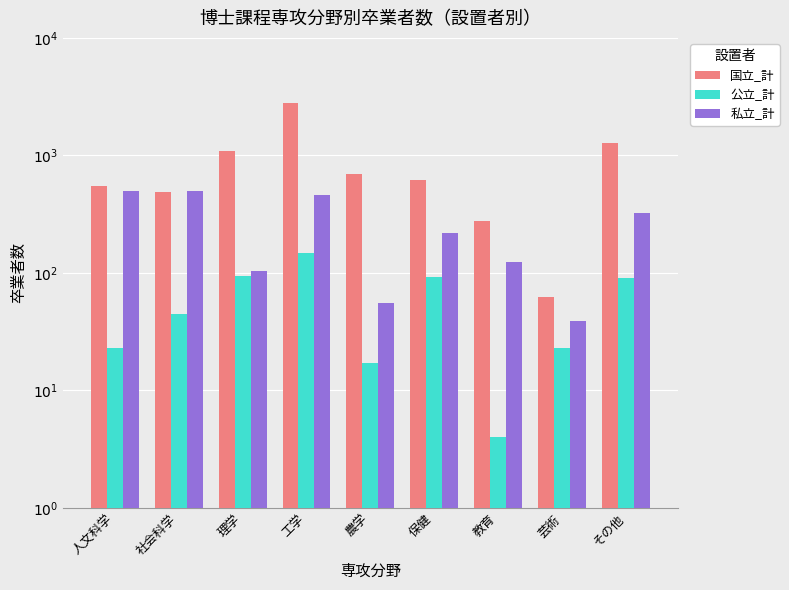

Which series has the largest range (max minus min)?

国立_計